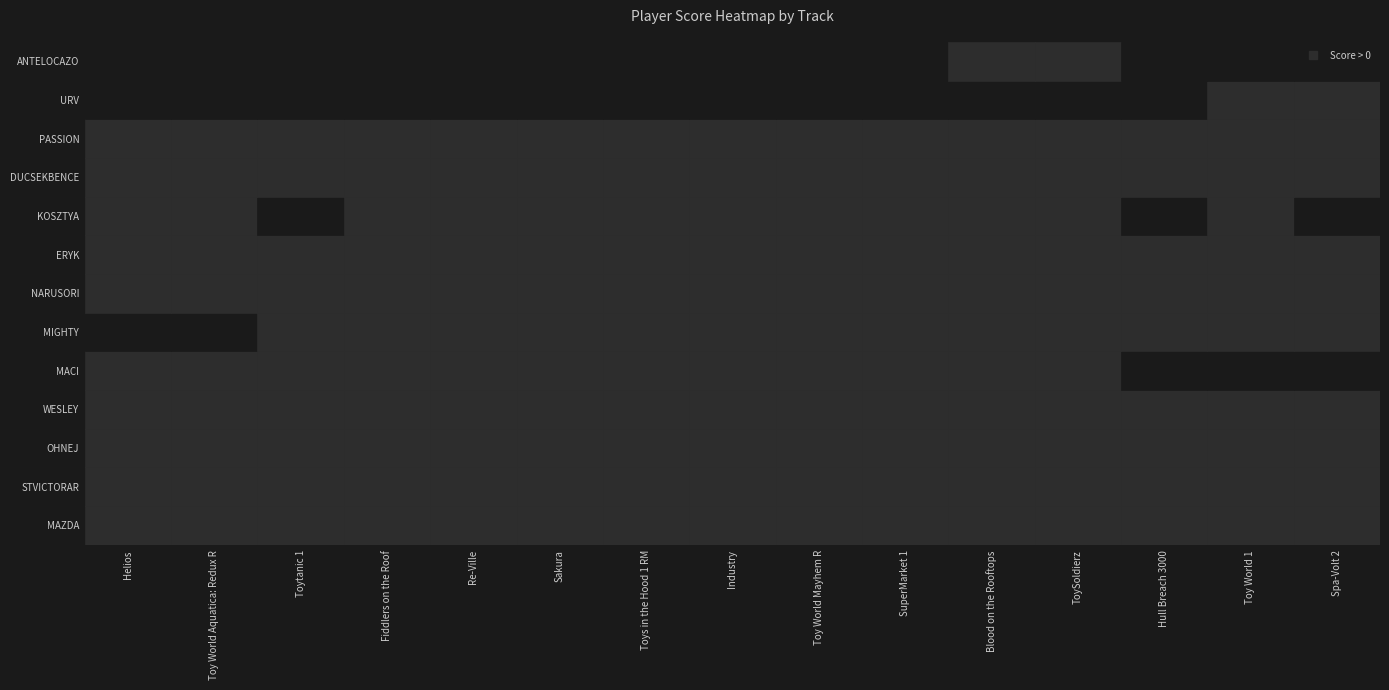

The KOSZTYA series shows 5 at KOSZTYA. True or false?

False